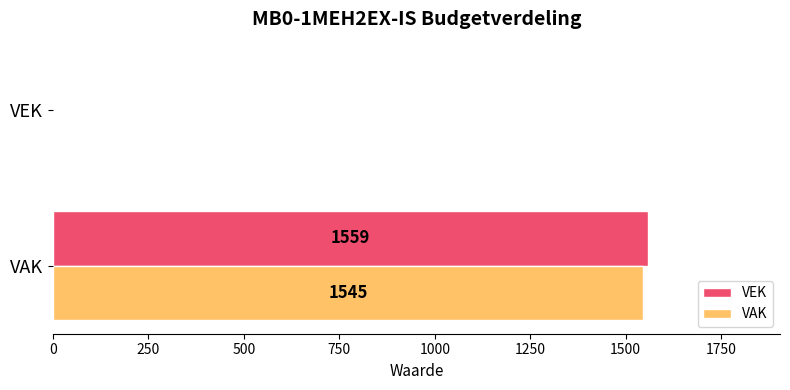

What is the approximate value of VAK at VAK?

1545.2